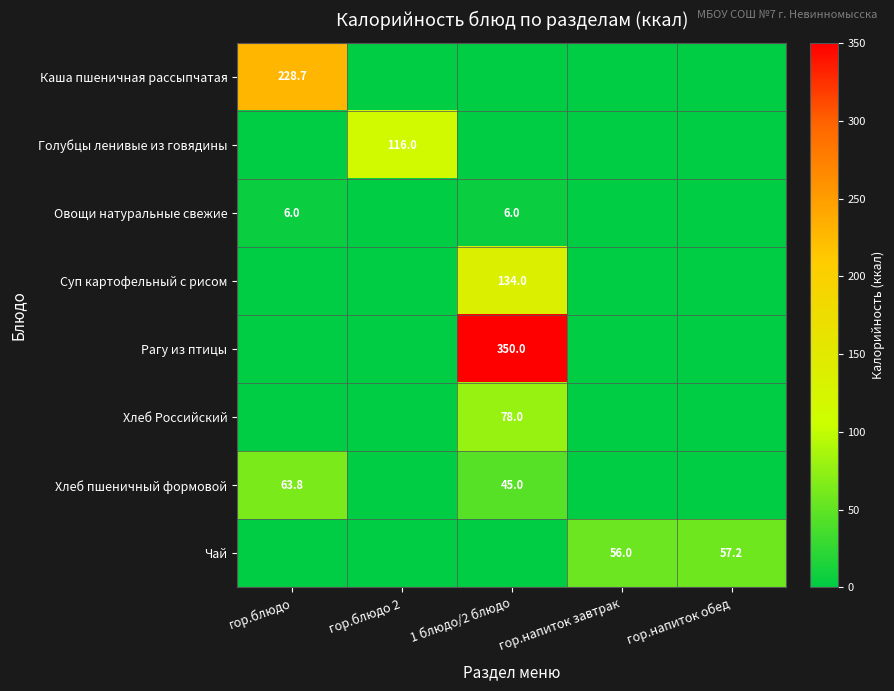

True or false: Суп картофельный с рисом has a value of 134.0 at 1 блюдо/2 блюдо.

True